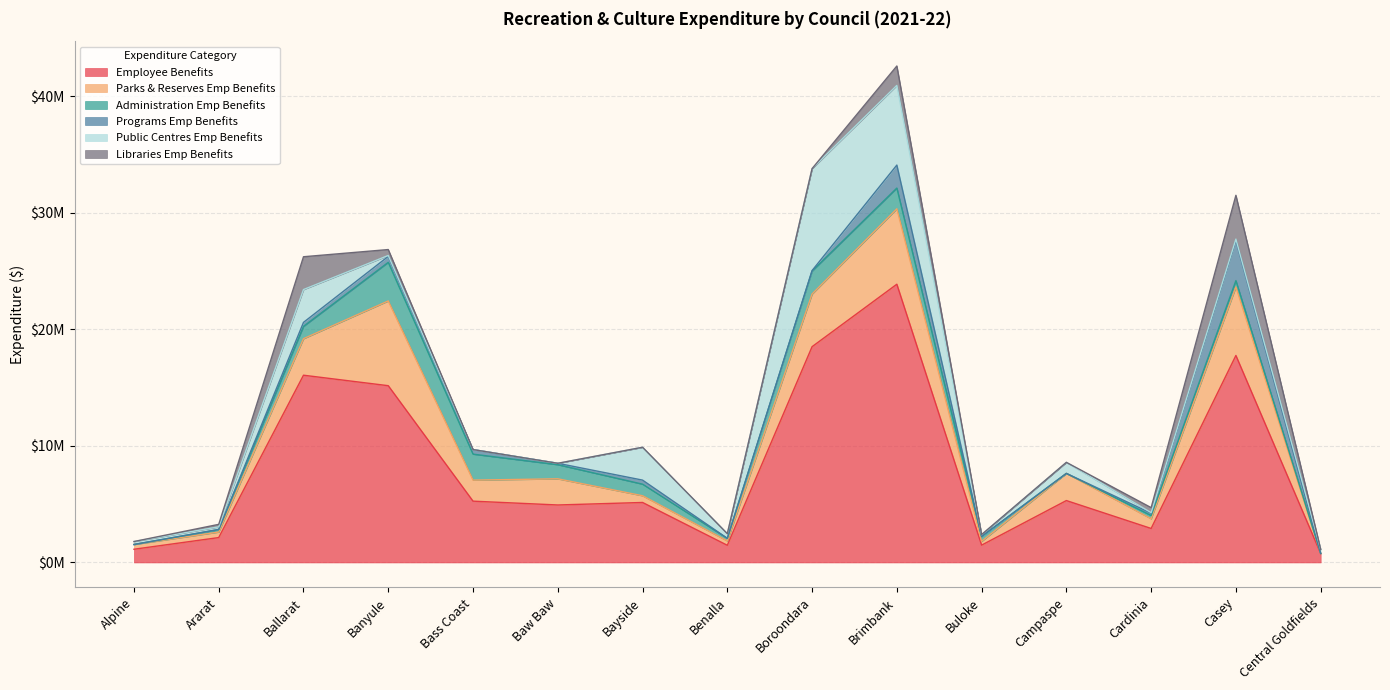

Reading left to right, what are all the values shown in this chart?

Employee Benefits: 1133974.5	2136598.0	16066662.1	15168000.0	5260735.7	4932646.2	5147795.2	1473581.0	18514391.0	23874071.0	1487125.0	5311742.0	2918116.5	17760347.0	770181.0
Parks & Reserves Emp Benefits: 408624.0	473542.0	3134091.1	7271000.0	1803900.8	2244861.0	576196.4	374861.0	4518040.0	6473930.0	324572.0	2330198.0	830848.7	5876210.0	3945.0
Administration Emp Benefits: 0.0	205093.0	1056924.3	3313000.0	2230550.3	1211929.2	995230.7	222109.0	1970524.0	1778346.0	412964.0	0.0	282129.5	546054.5	0.0
Programs Emp Benefits: 0.0	25691.0	342484.0	509000.0	390657.1	119845.0	346848.1	0.0	43558.0	1971844.0	11124.0	0.0	193401.7	3453085.2	0.0
Public Centres Emp Benefits: 253462.4	213912.0	2815730.8	79000.0	0.0	0.0	2814385.6	400082.0	8745473.0	6834606.0	147021.0	948275.8	48881.8	109490.0	355330.0
Libraries Emp Benefits: 0.0	213912.0	2815730.8	509000.0	0.0	0.0	5588.8	0.0	0.0	1664908.0	11124.0	0.0	431015.8	3758558.6	0.0